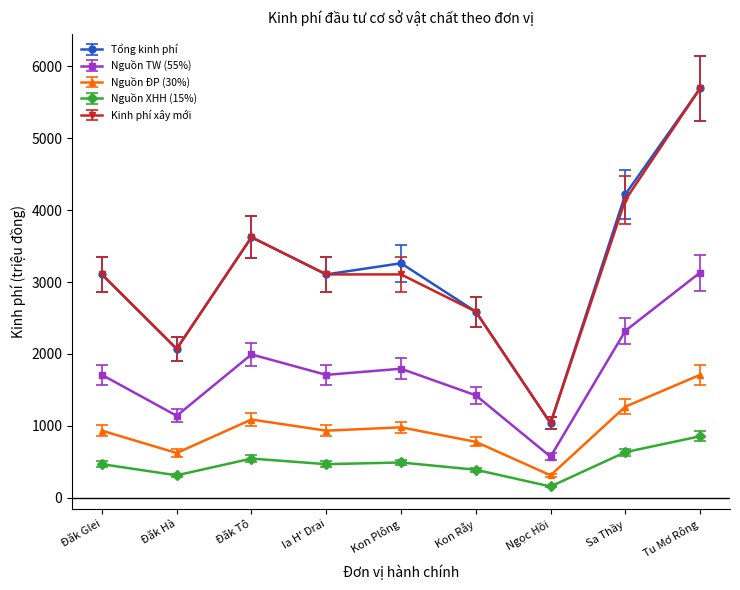

Is this an area chart (filled region under the line)?

No